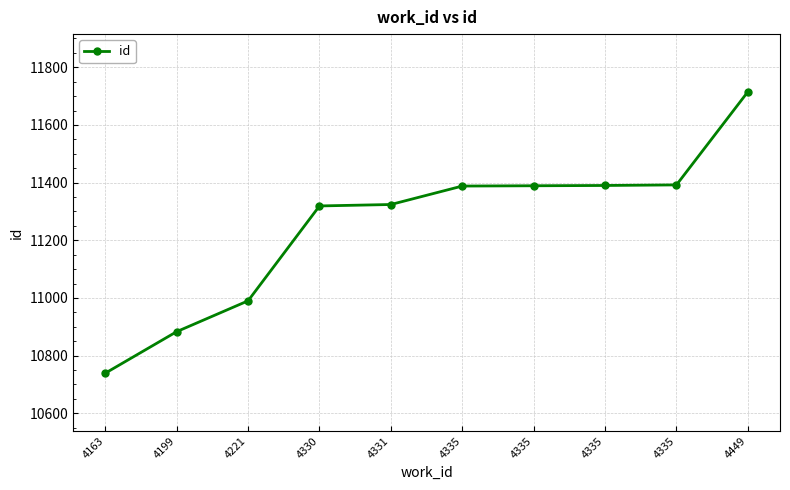

How many values are below 11388?

5